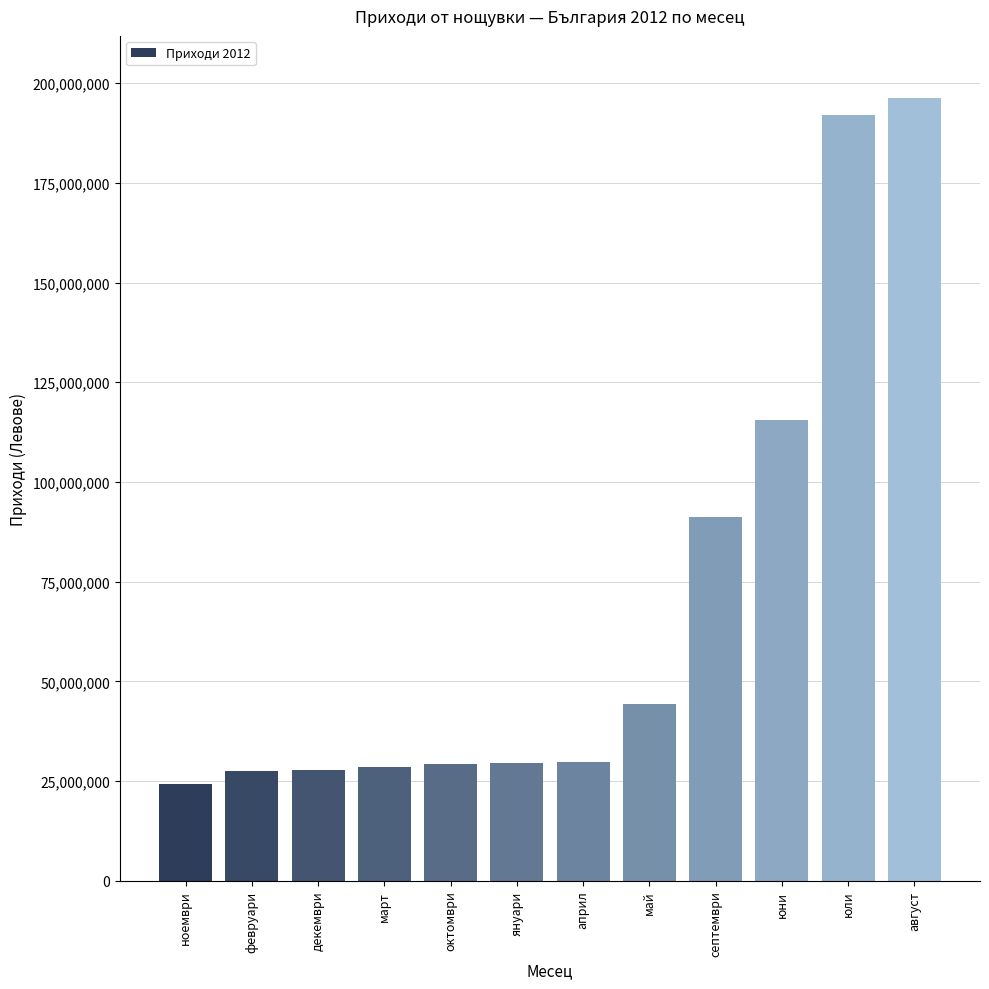

Is it true that the value at февруари is 47052264?

False